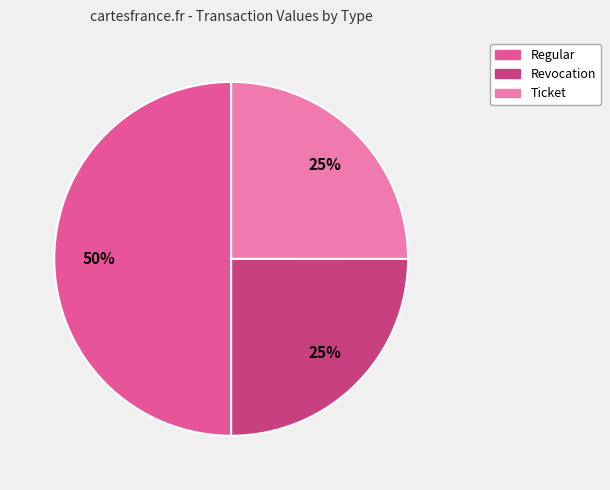

To the nearest percent, what is the average slice percentage?

33%